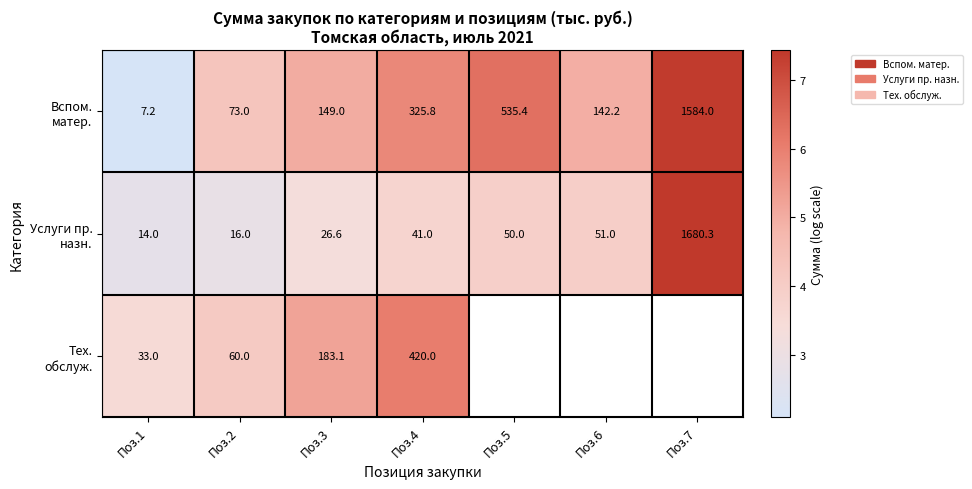

What is the difference between the highest and lowest values at Поз.3?

156.5